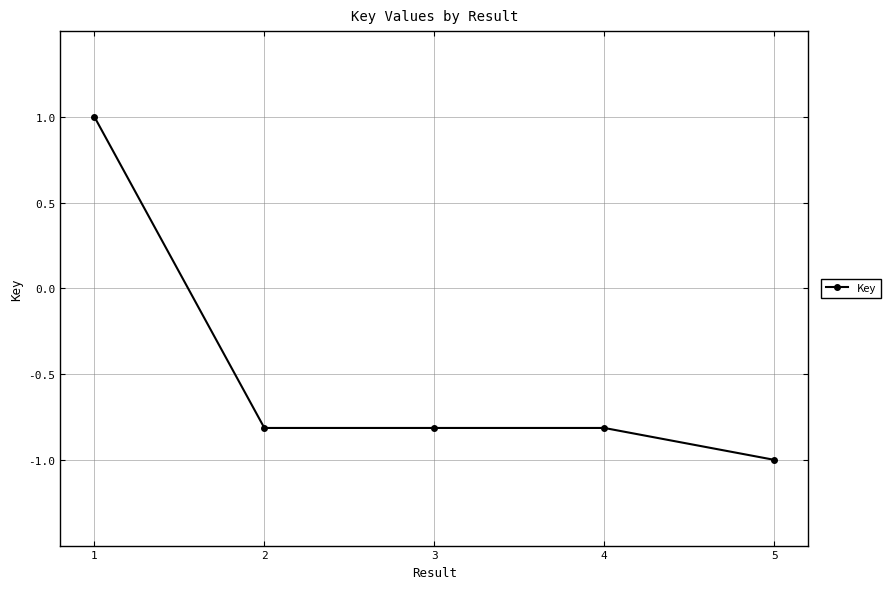

At which category does the chart reach its peak across all series?

1